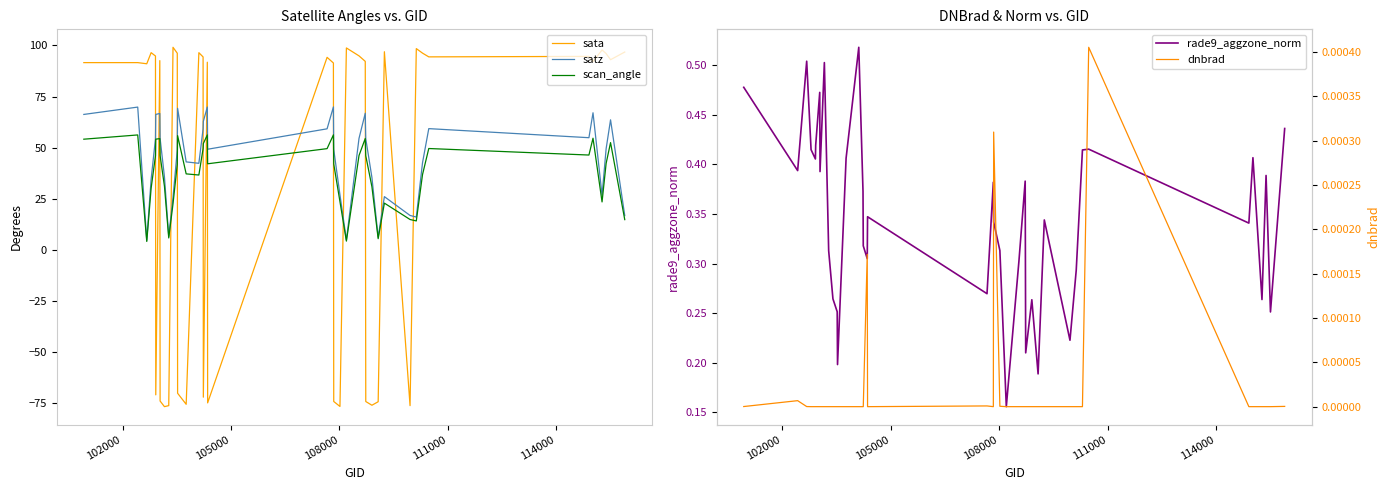

After their last crossing, which series has the higher values: sata or scan_angle?

sata